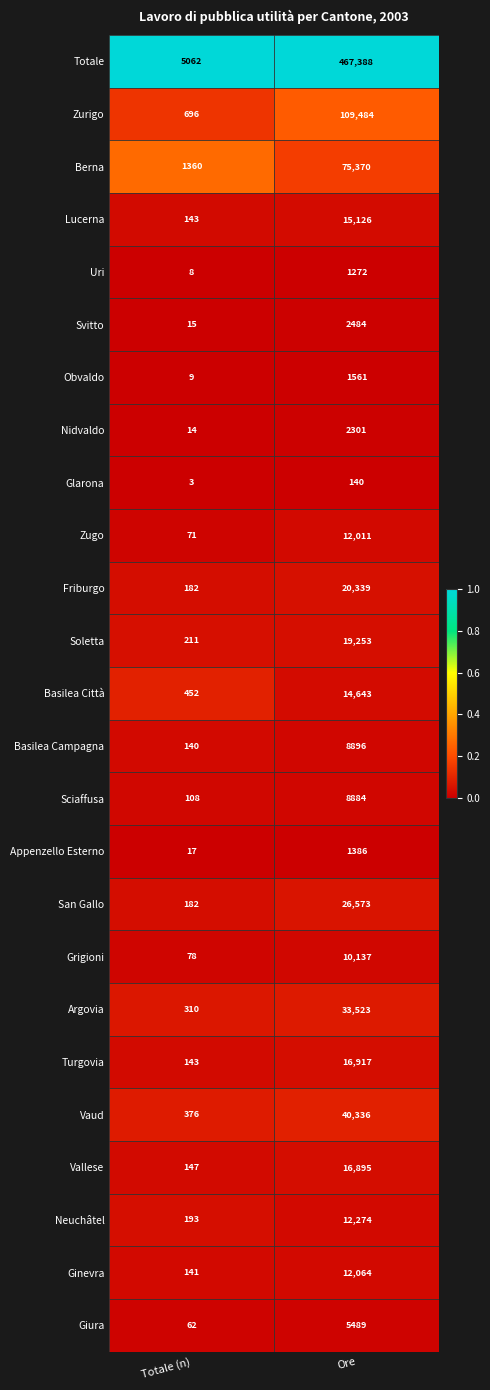

The Obvaldo series shows 2666 at Ore. True or false?

False